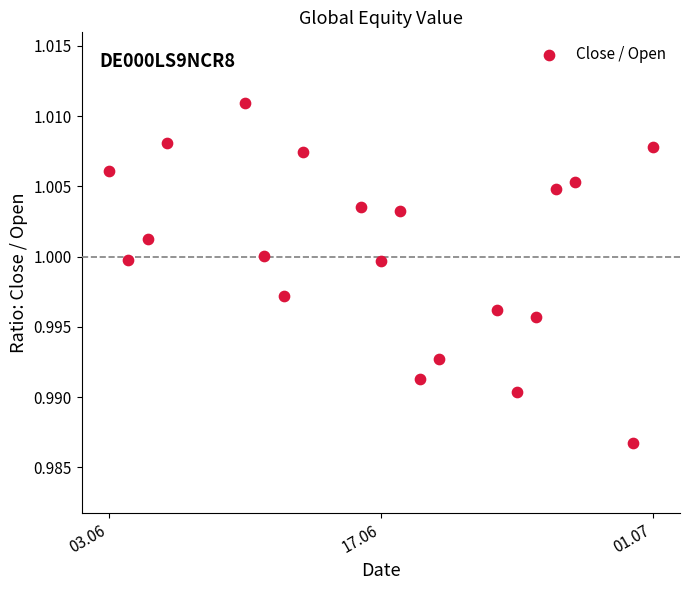

What is the range of X values (max minus min)?

28.0